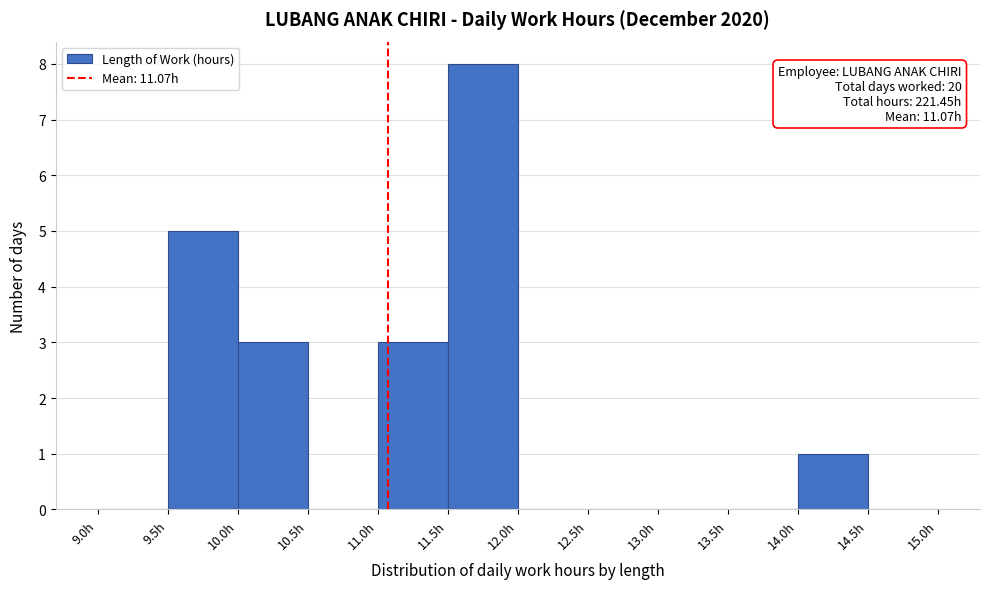

Over which range of the x-axis is the bar tallest?

11.5 to 12.0